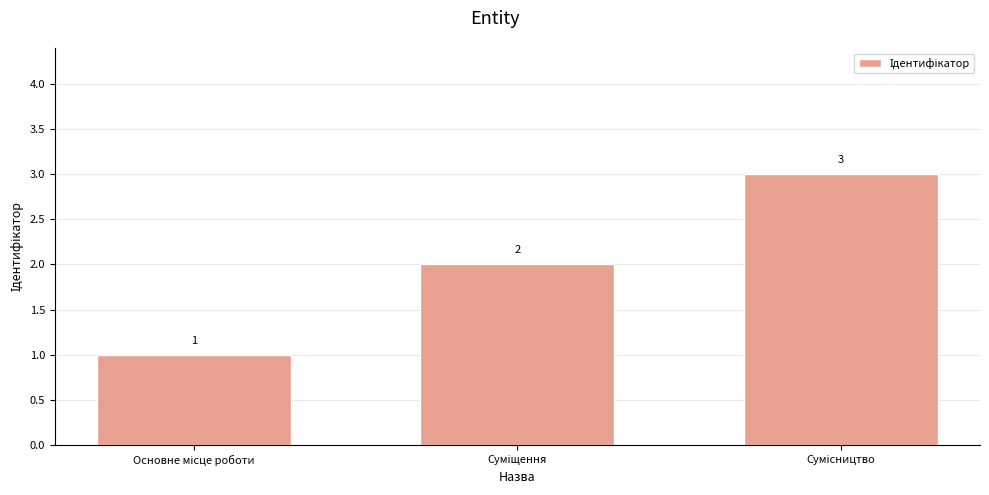

What is the maximum value shown in the chart?

3